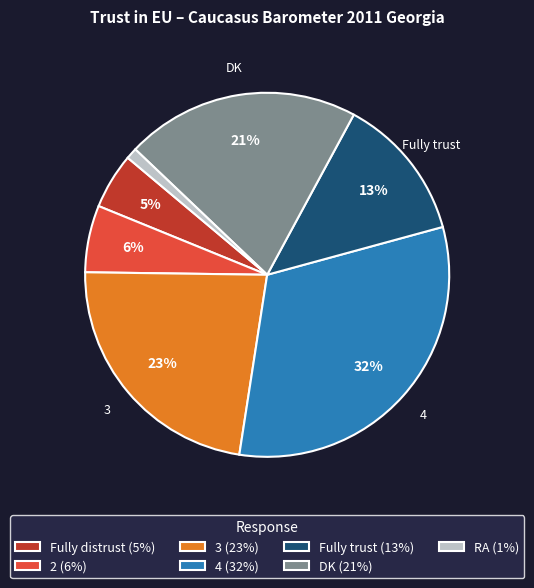

Approximately how many times larger is the value at 2 (6%) compared to DK (21%)?

0.3